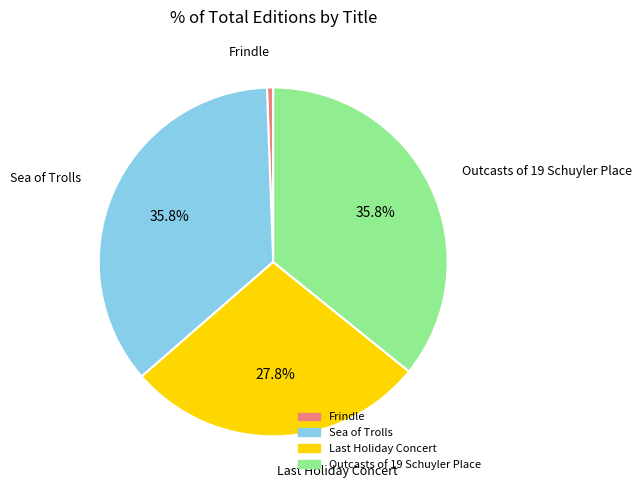

How much of the chart is everything except Outcasts of 19 Schuyler Place?

64.2%